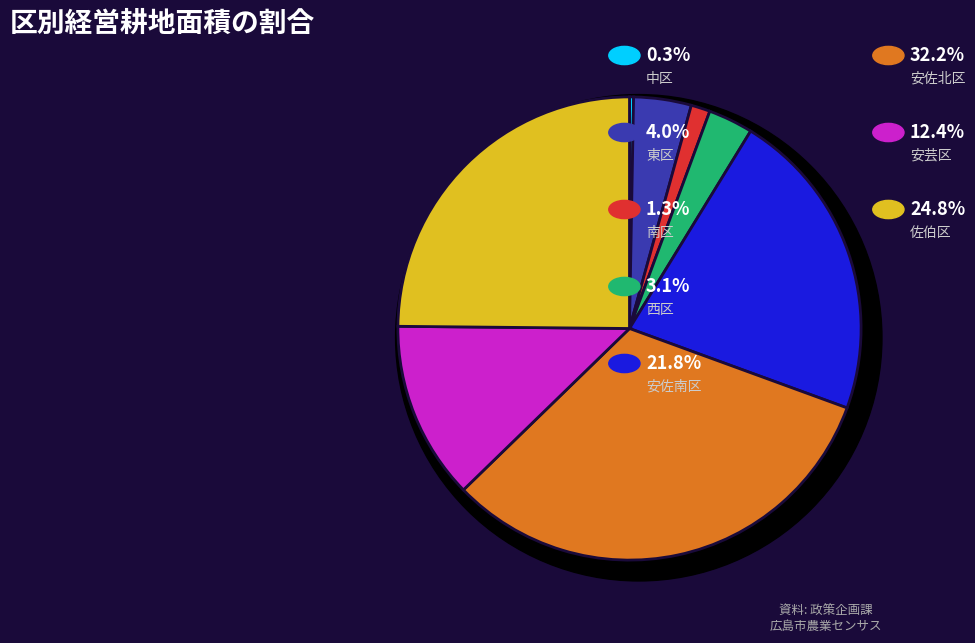

Does 西区 account for over 50% of the chart?

No